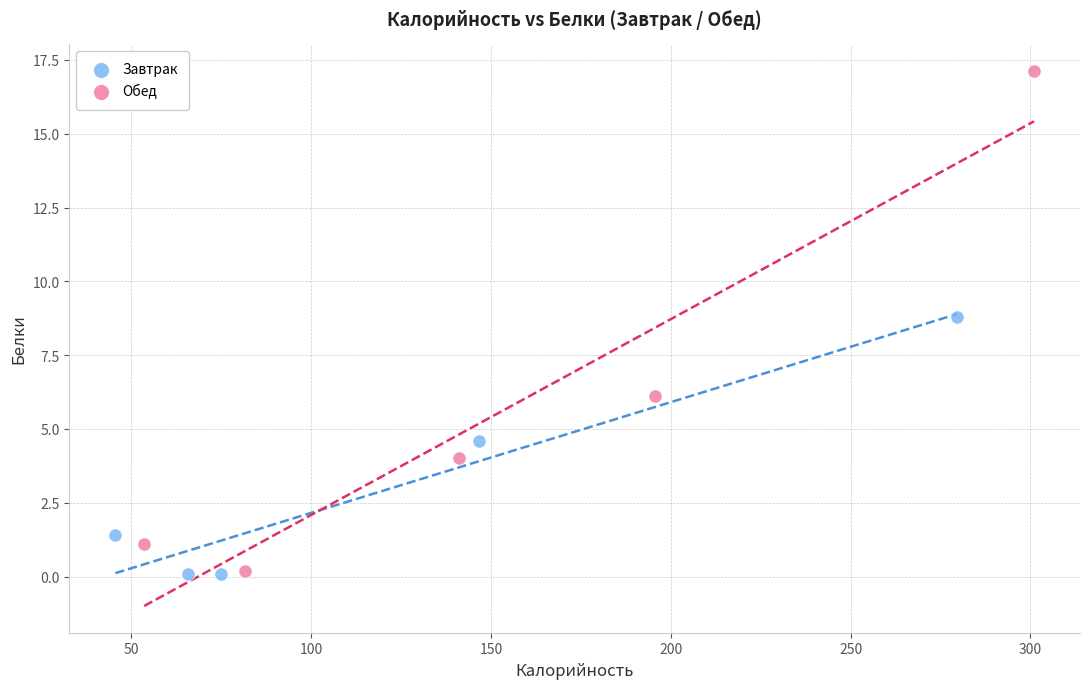

Which series contains the highest Y value?

Обед